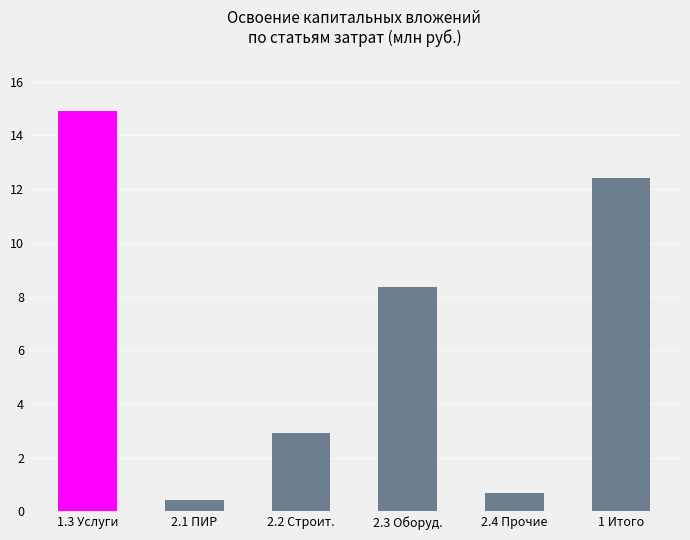

At which label is the value closest to 7?

2.3 Оборуд.